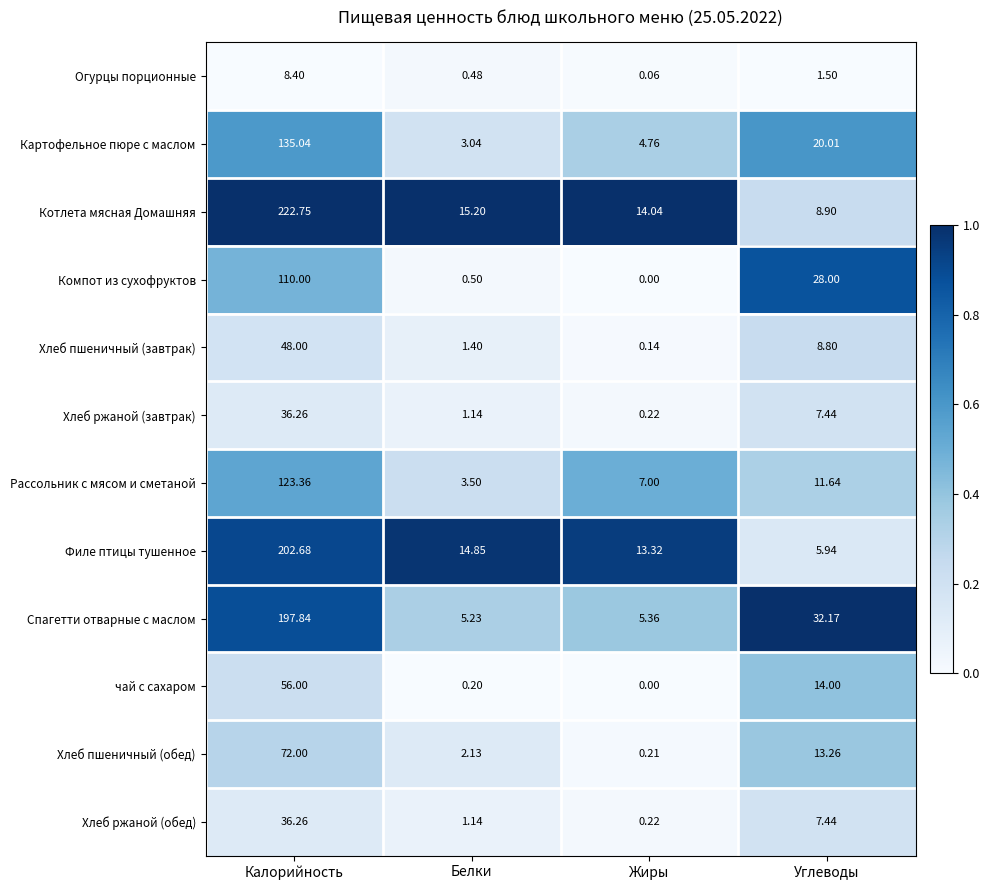

Which series has the largest total across all categories?

Котлета мясная Домашняя